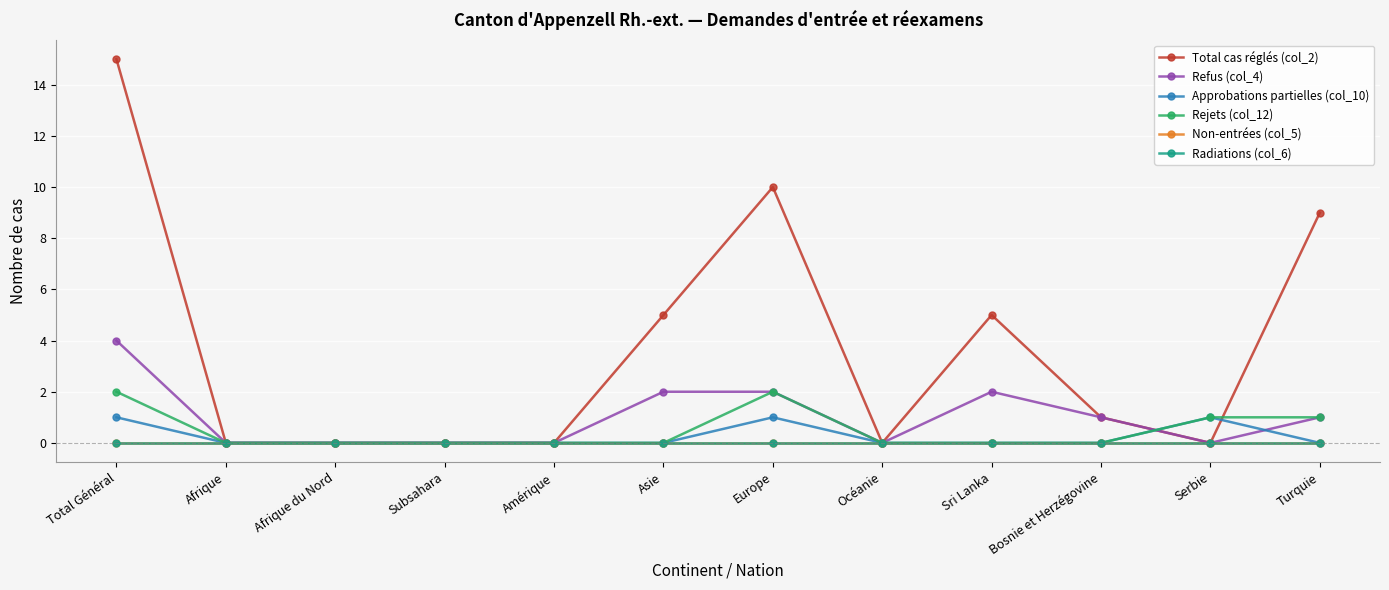

What is the value of the Rejets (col_12) point at the 11th from the left?

1